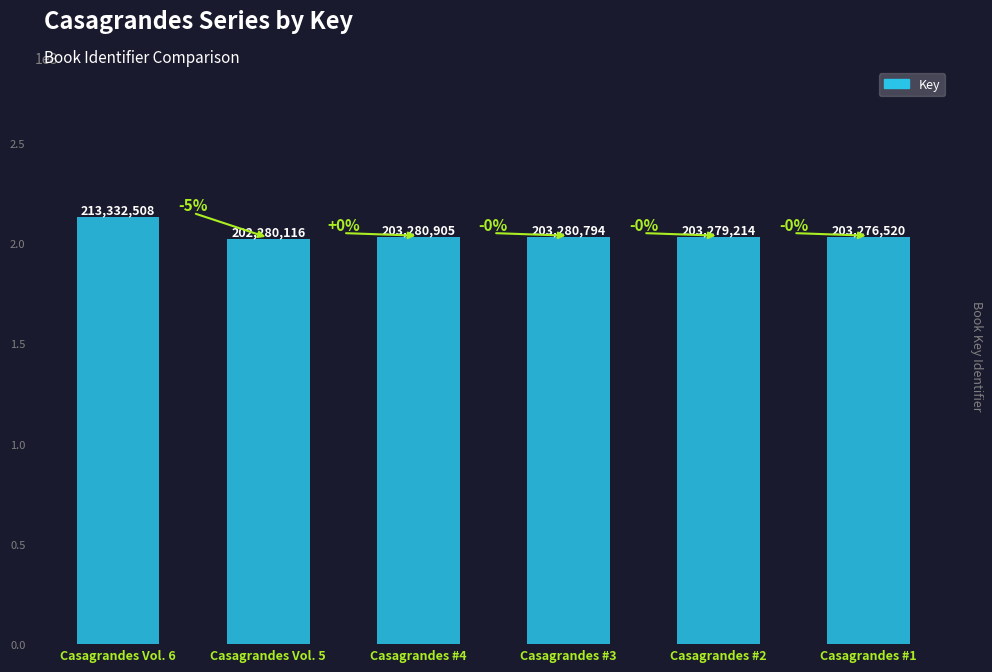

What position from the right is Casagrandes Vol. 5?

5